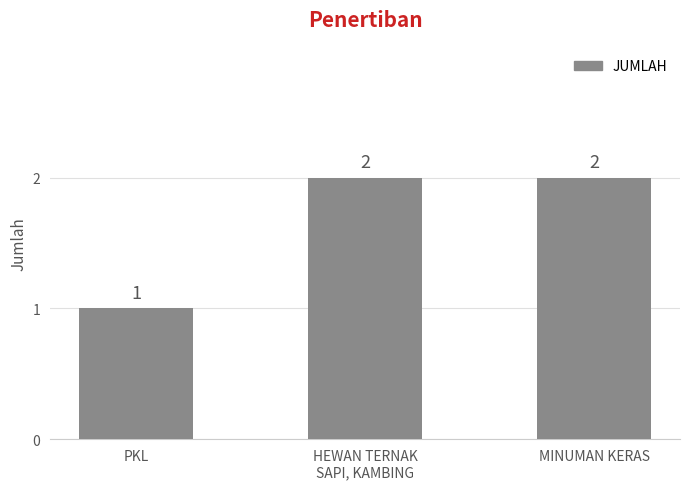

What is the label of the 1st bar from the right?

MINUMAN KERAS